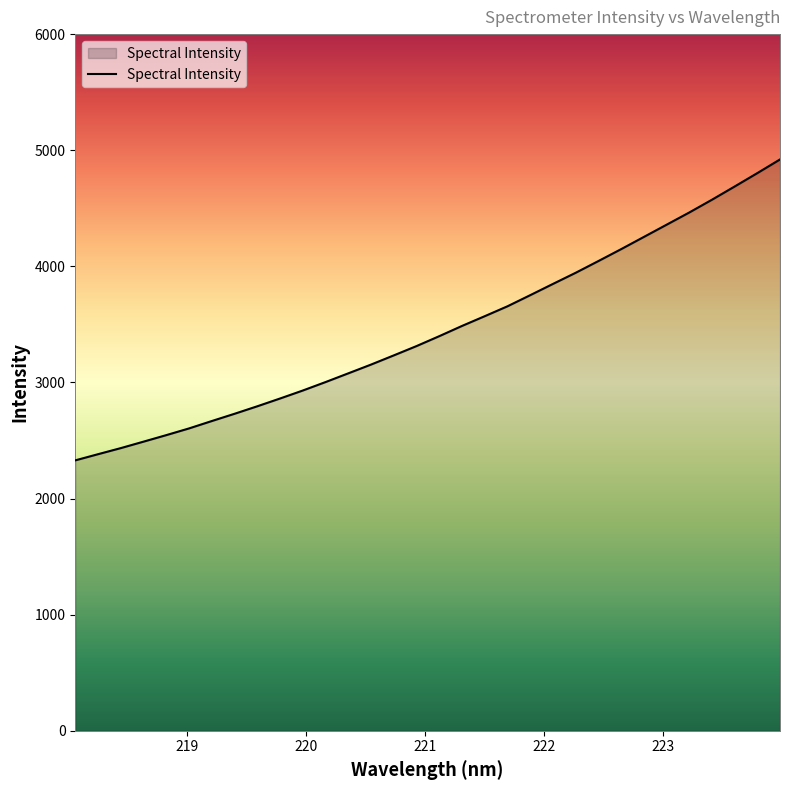

What is the smallest value displayed?

2328.9